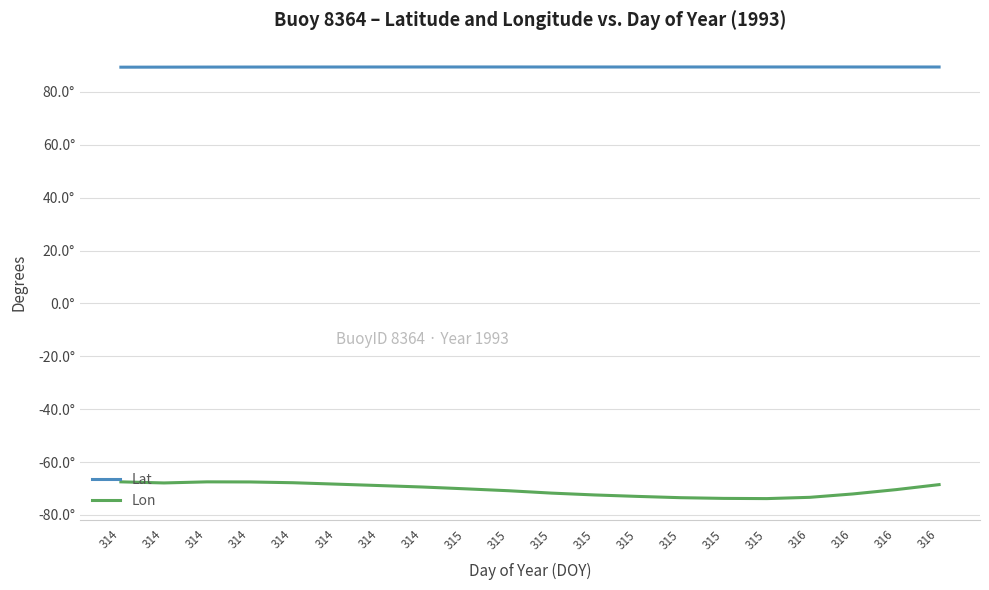

What are all the series names shown in the legend?

Lat, Lon